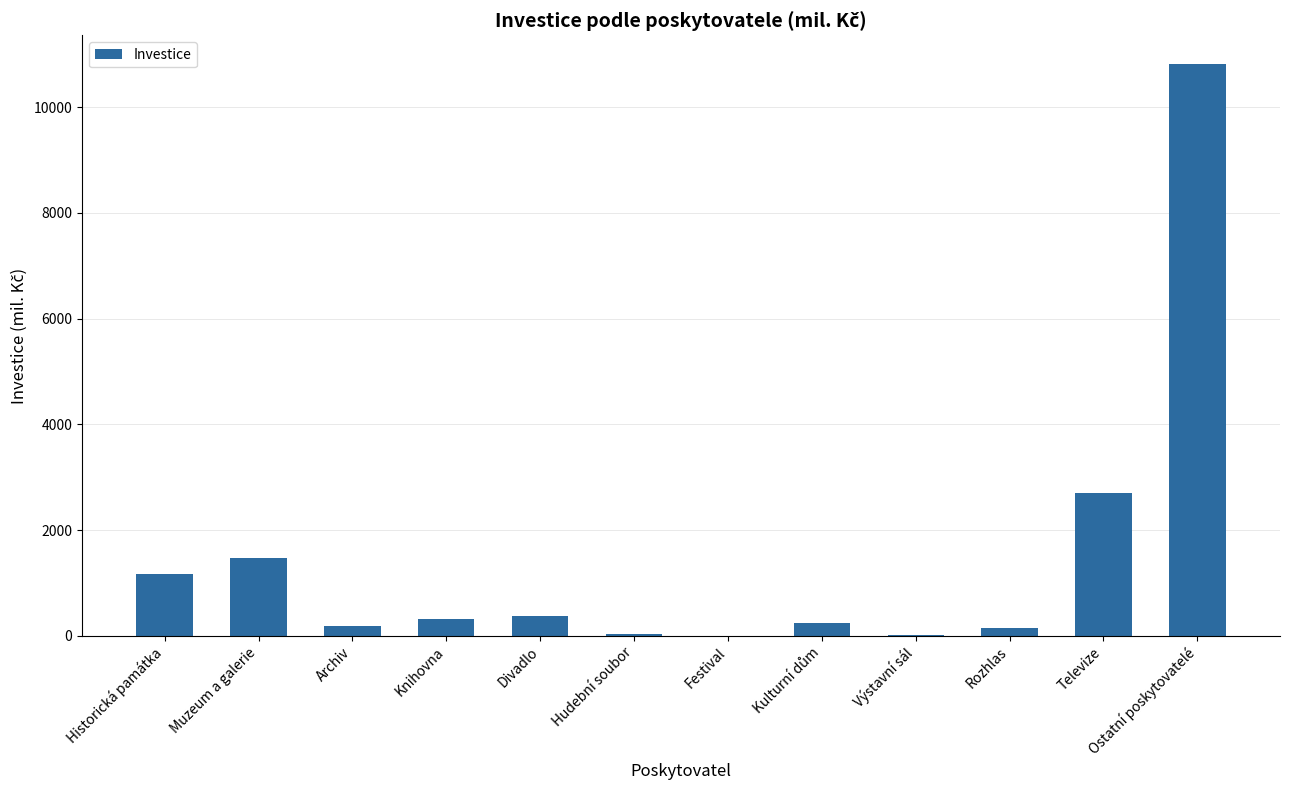

Approximately how many times larger is the value at Historická památka compared to Rozhlas?

7.8